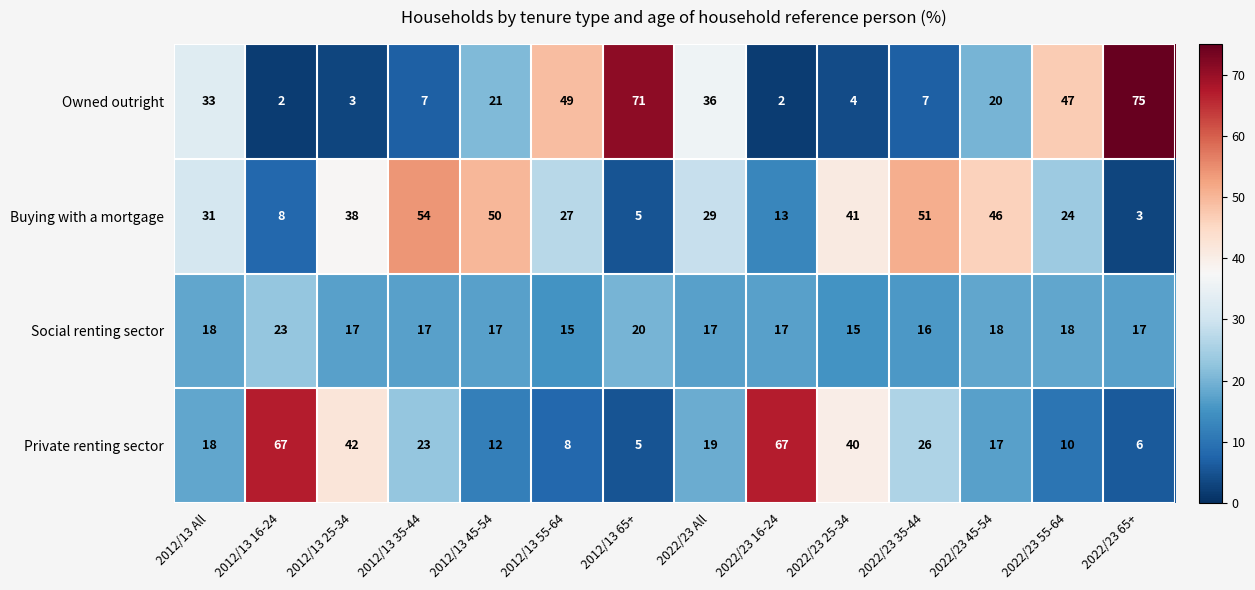

Between 2012/13 55-64 and 2022/23 25-34, which series saw the biggest shift?

Owned outright